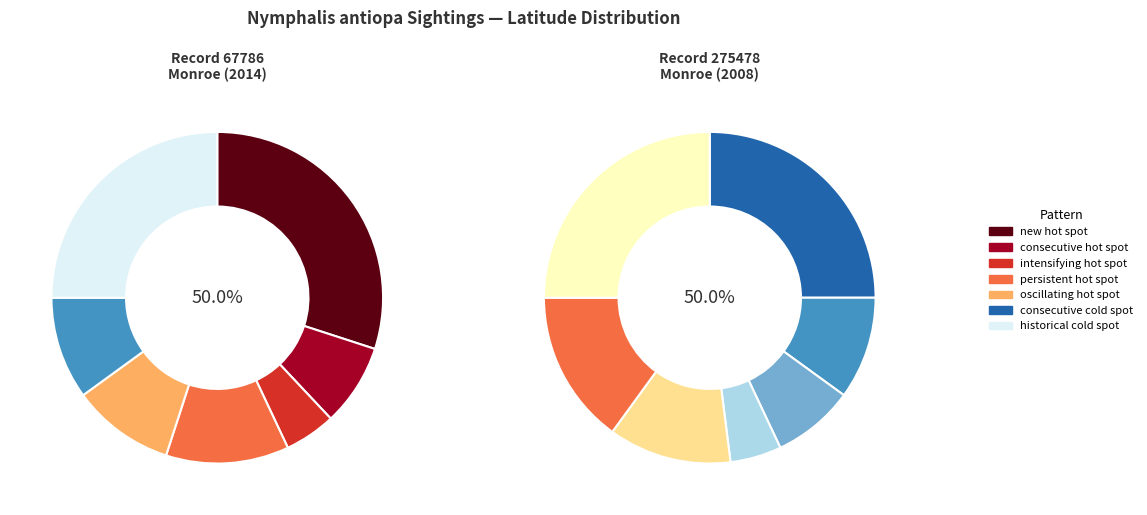

The 275478 slice represents 50% of the pie. True or false?

True